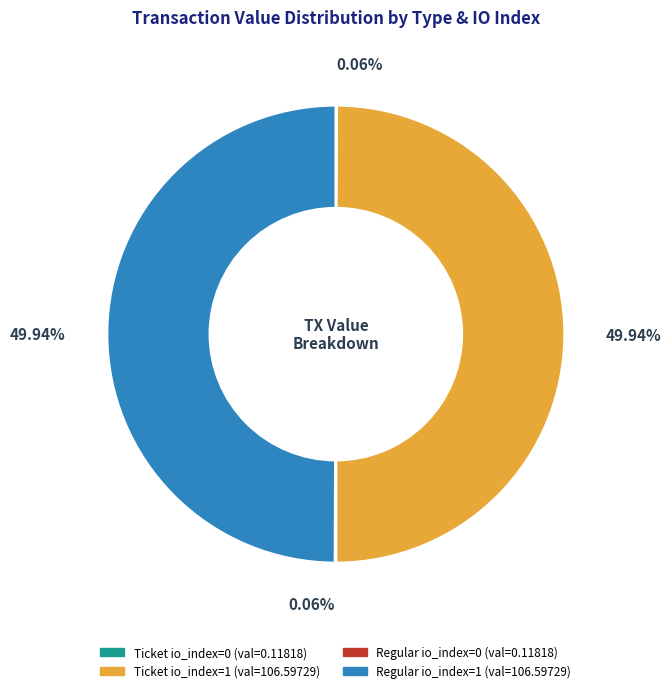

True or false: Regular io_index=0 accounts for 12% of the total.

False